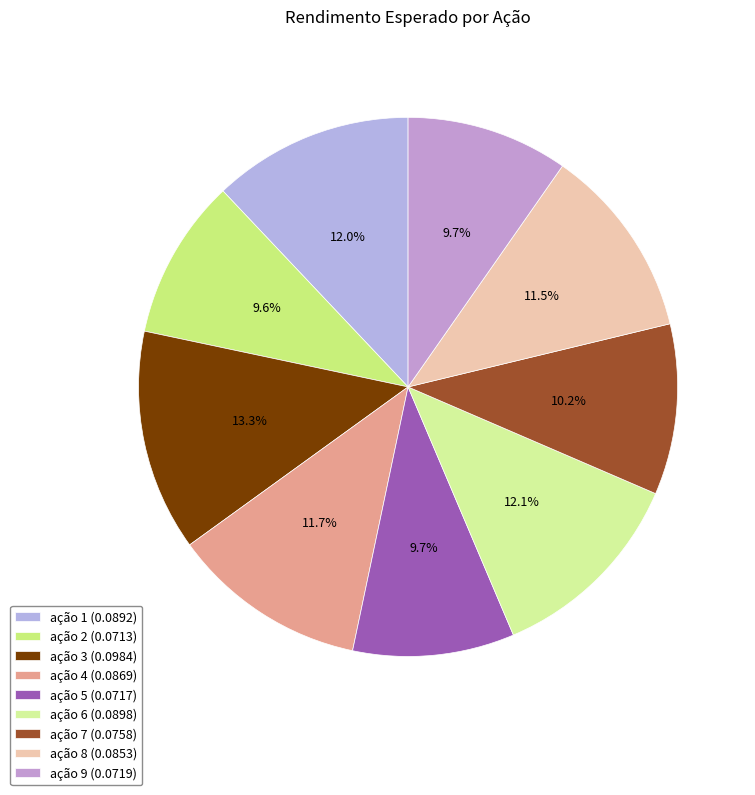

Does any single category account for the majority?

No